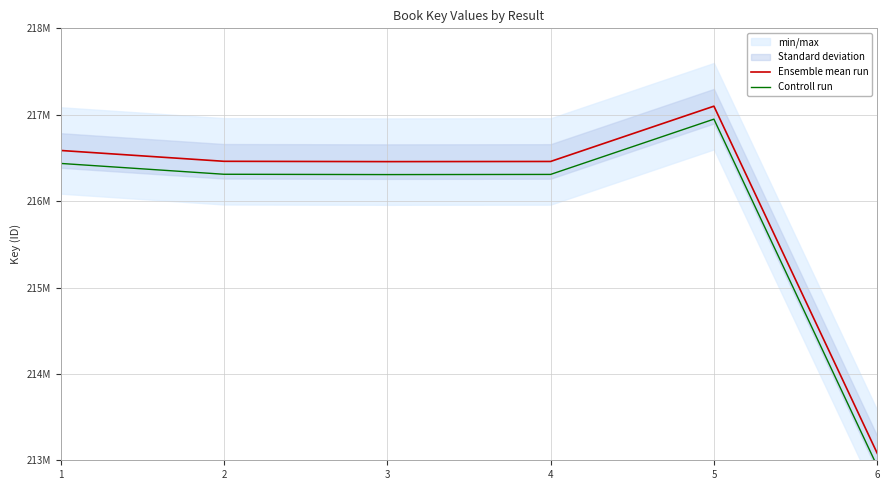

True or false: Ensemble mean run and Controll run cross at least once.

False